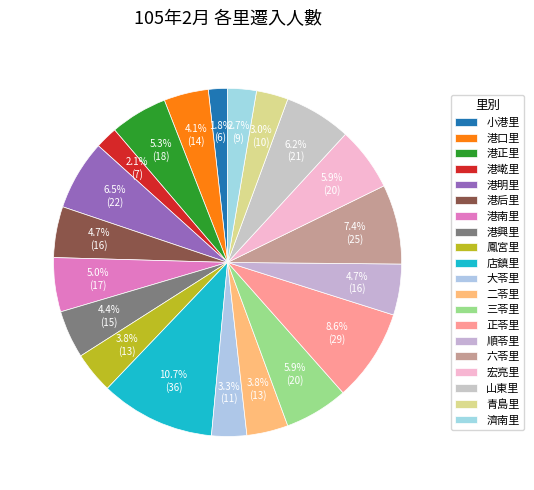

To the nearest percent, what is the average slice percentage?

5%